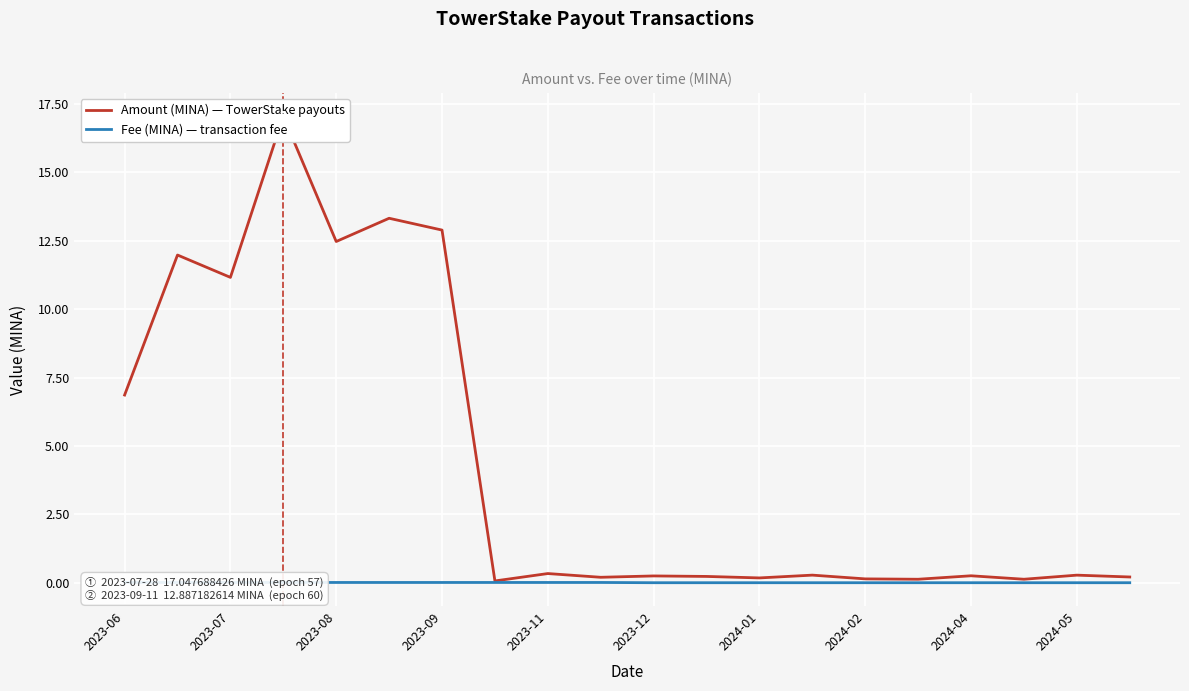

Which has a higher value, 13 or 2023-11?

2023-11